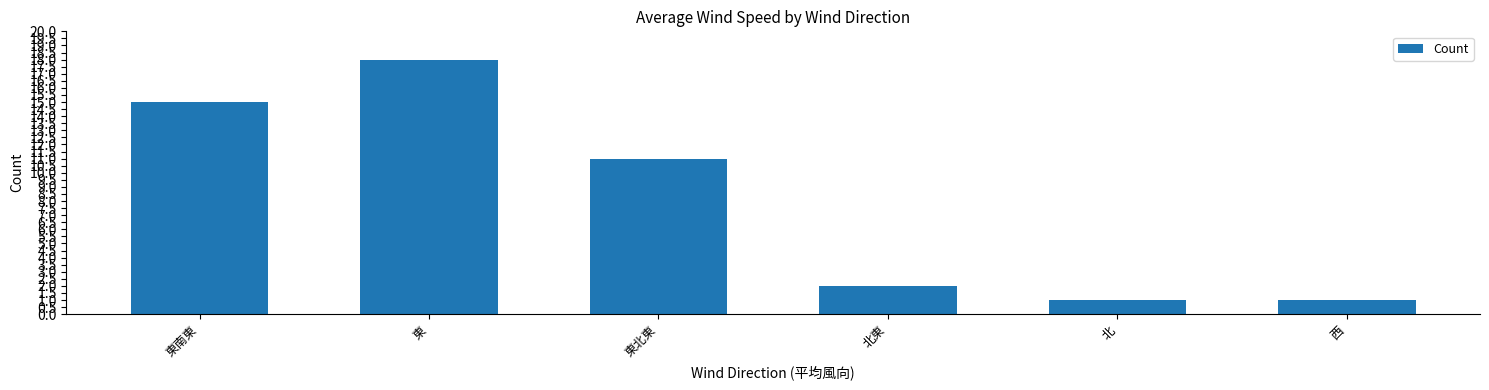

What is the label of the 2nd bar from the left?

東